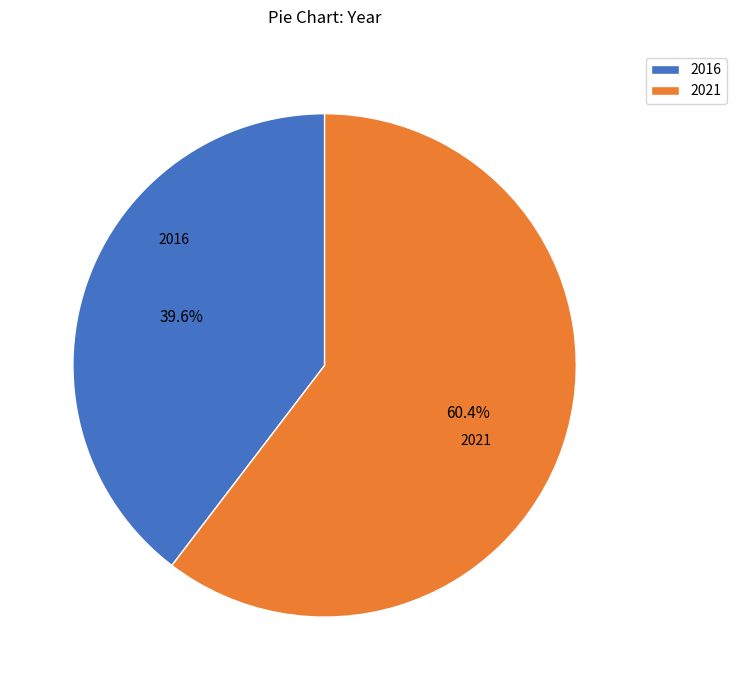

How many slices are in this pie chart?

2